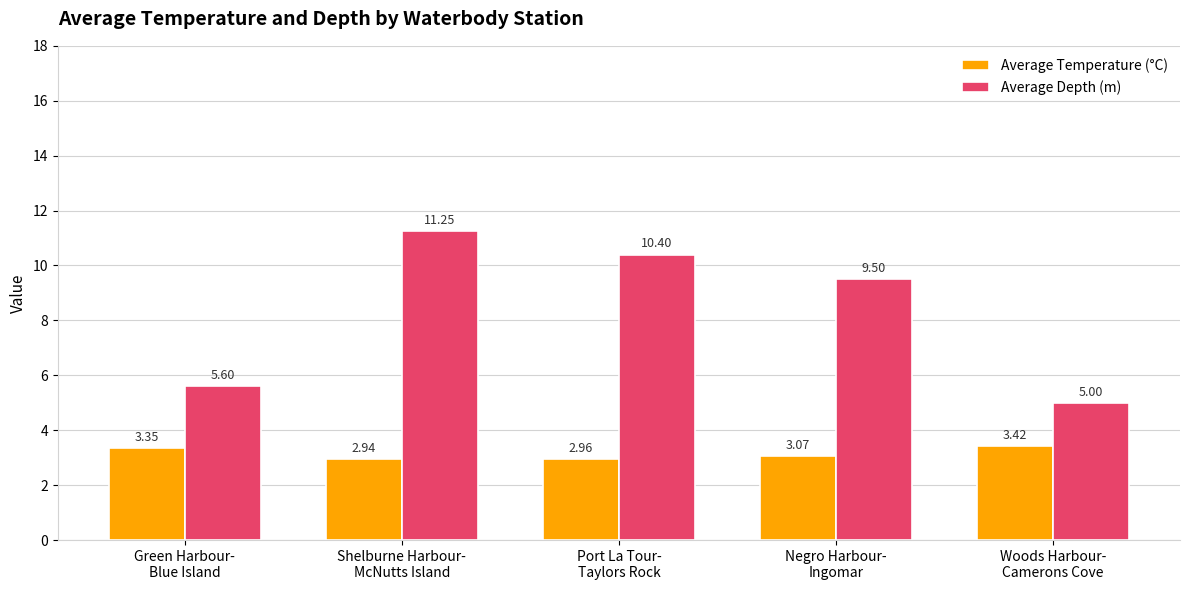

What is the difference between the second highest and minimum values in the Average Depth (m) series?

5.4